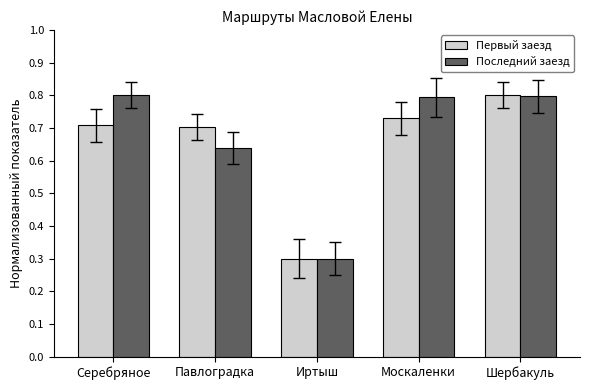

At how many categories does at least one series exceed 0?

5